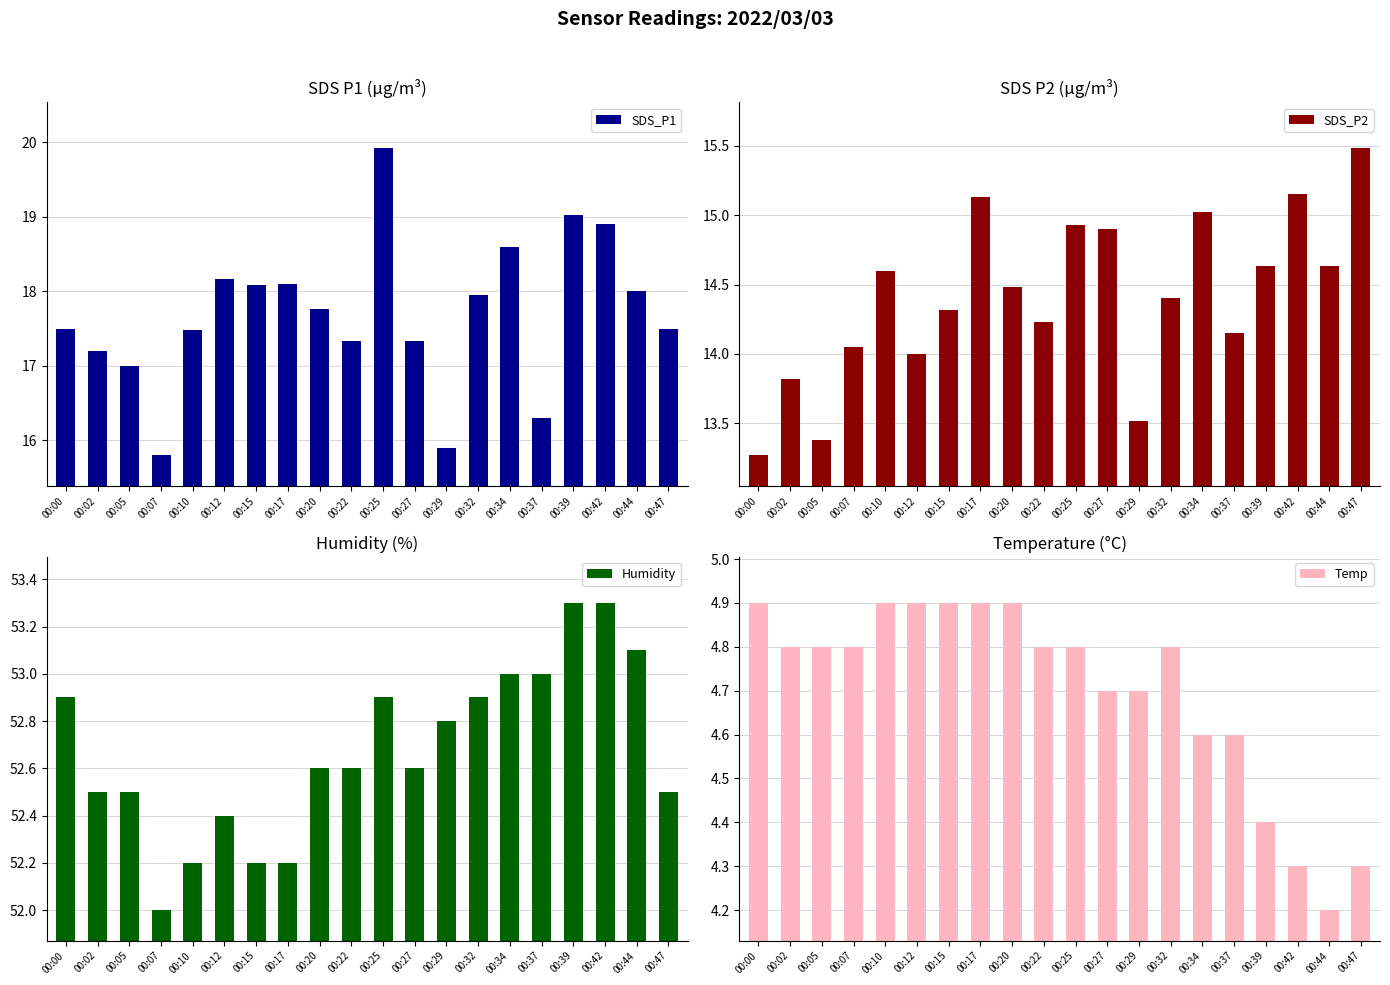

What is the minimum value for Humidity?

52.0